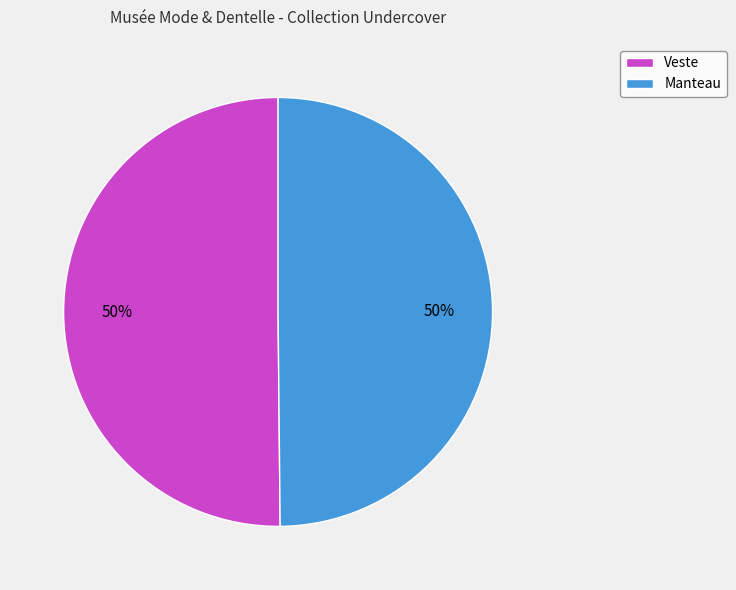

What is the ratio of the value at Veste to the value at Manteau?

1.0